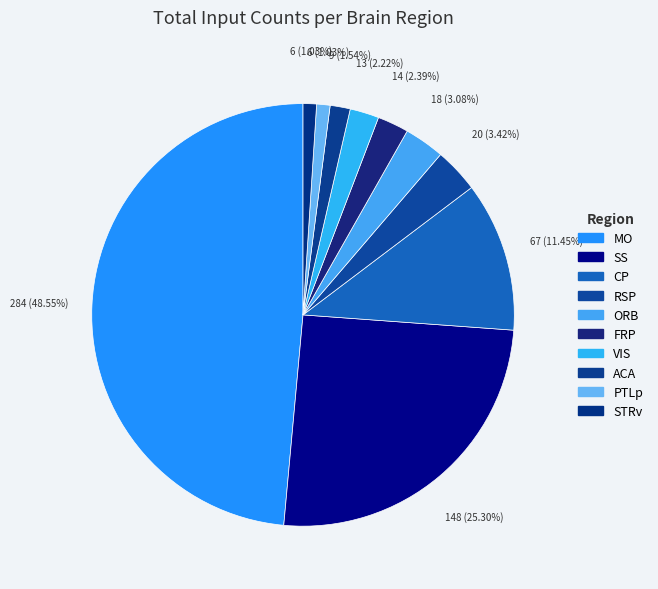

How many slices are in this pie chart?

10